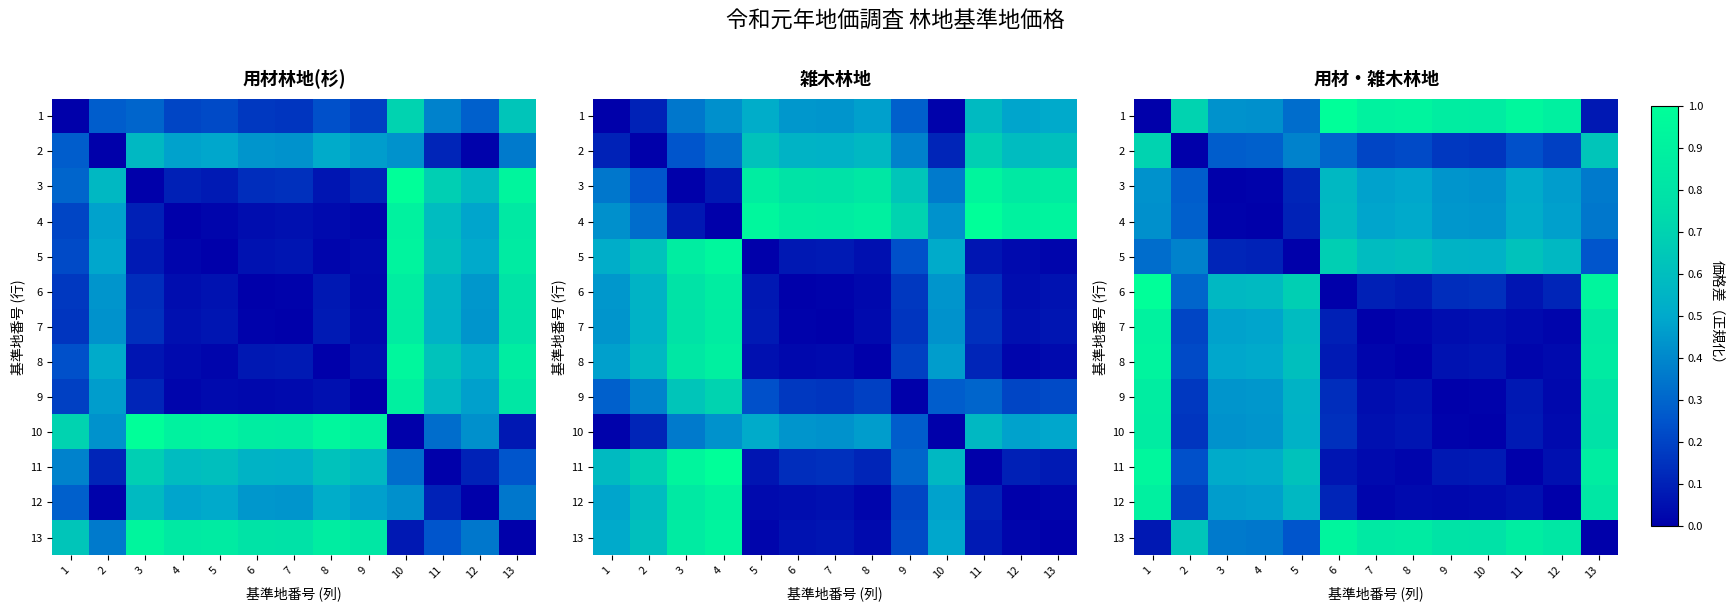

Is it true that 3 equals 0.5 at 8?

True